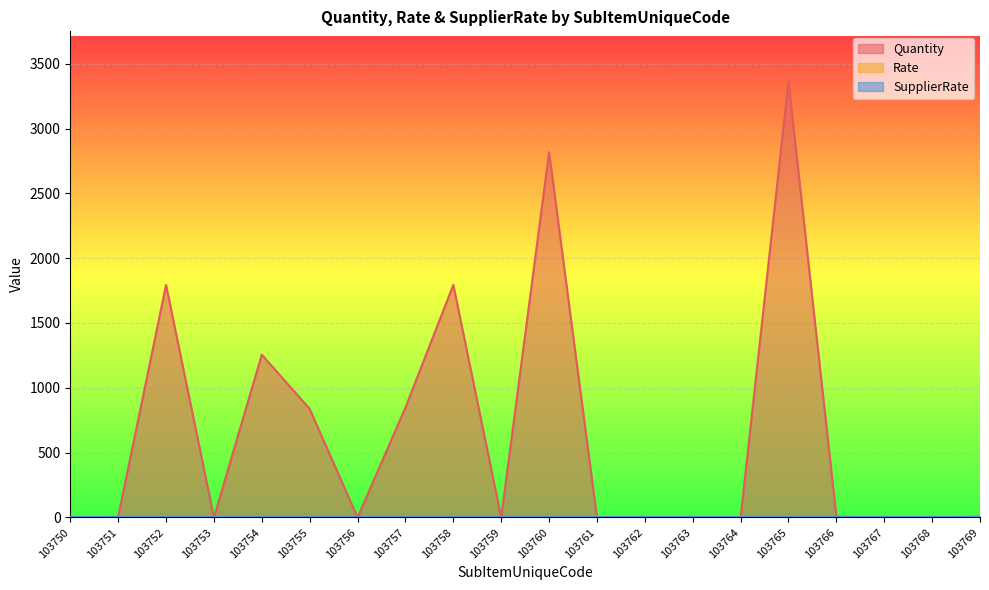

Which category has the highest value in the Rate series?

103750